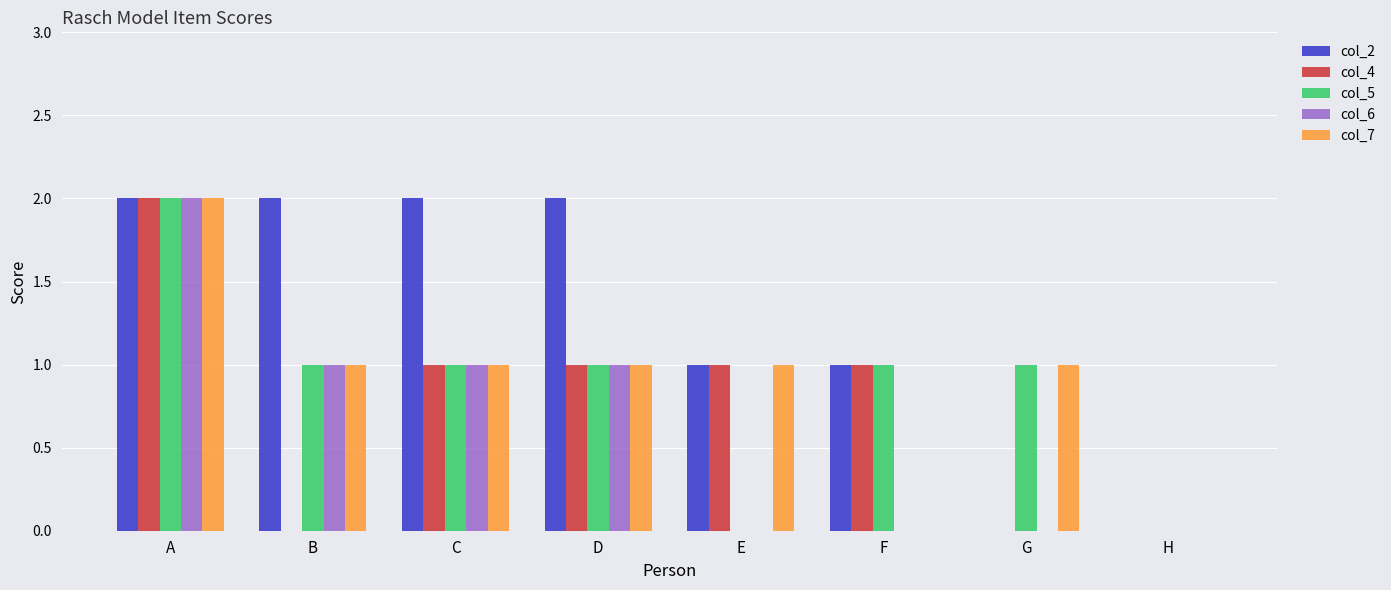

Is the value of col_7 at F greater than the value of col_5 at A?

No